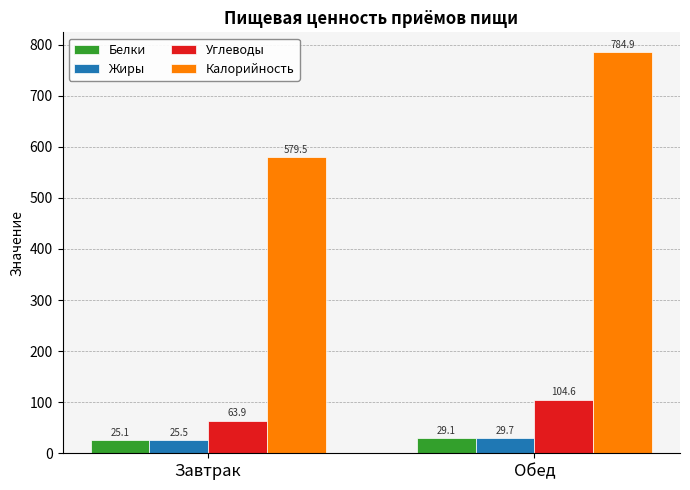

What is the minimum value shown in the chart?

25.1